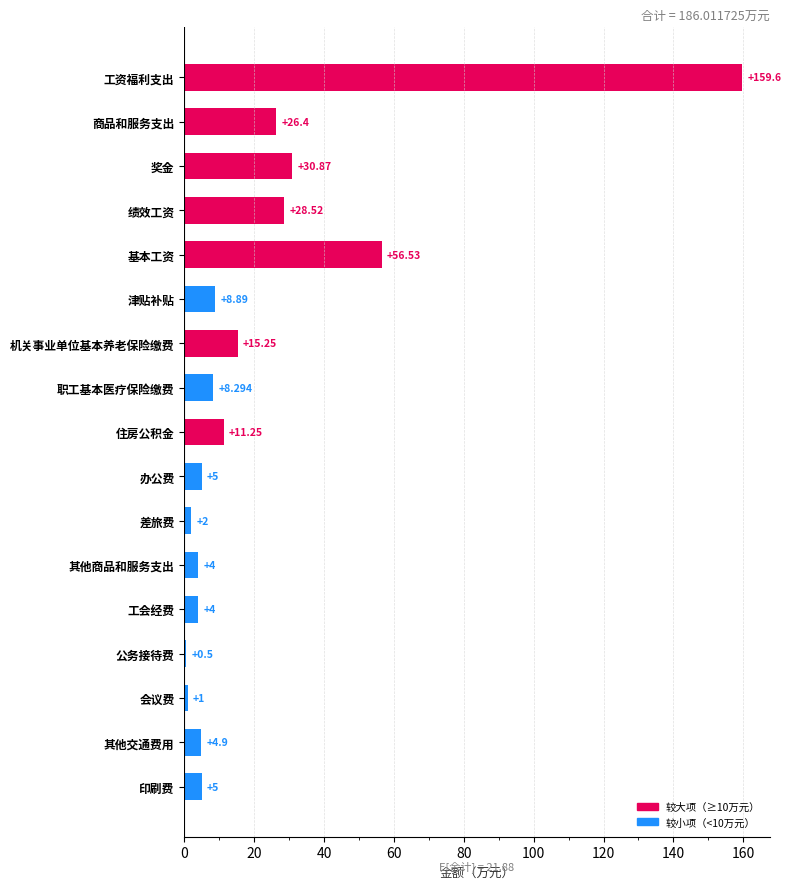

Are the bars grouped side by side (vs. stacked)?

No